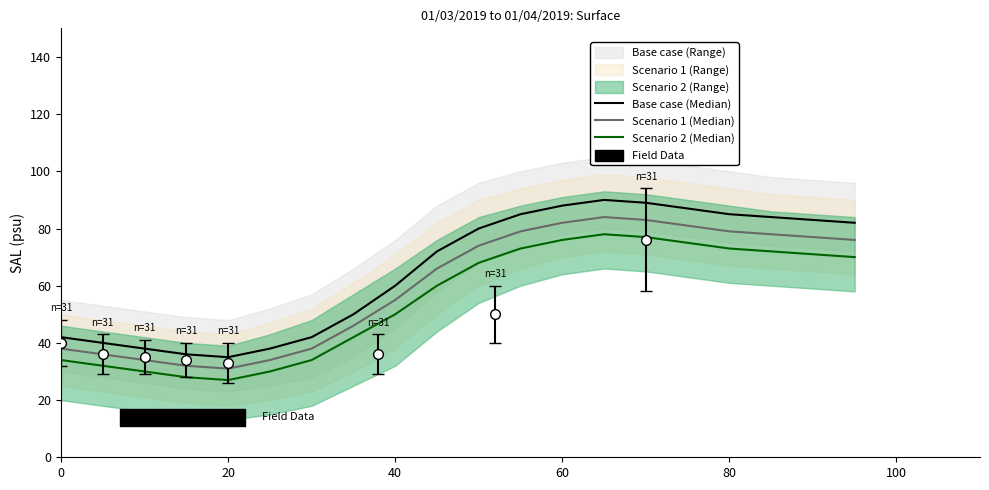

True or false: Base case (Median) and Scenario 1 (Median) cross at least once.

False